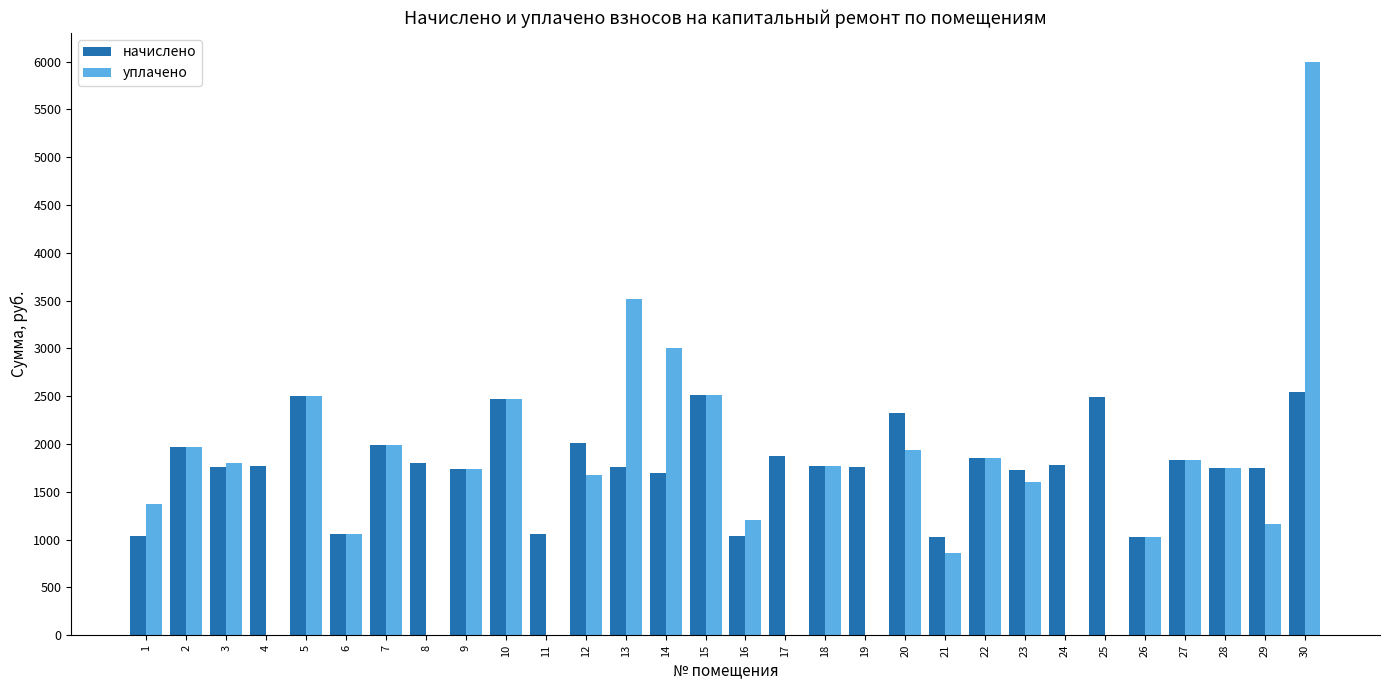

Between 3 and 20, which series saw the biggest shift?

начислено